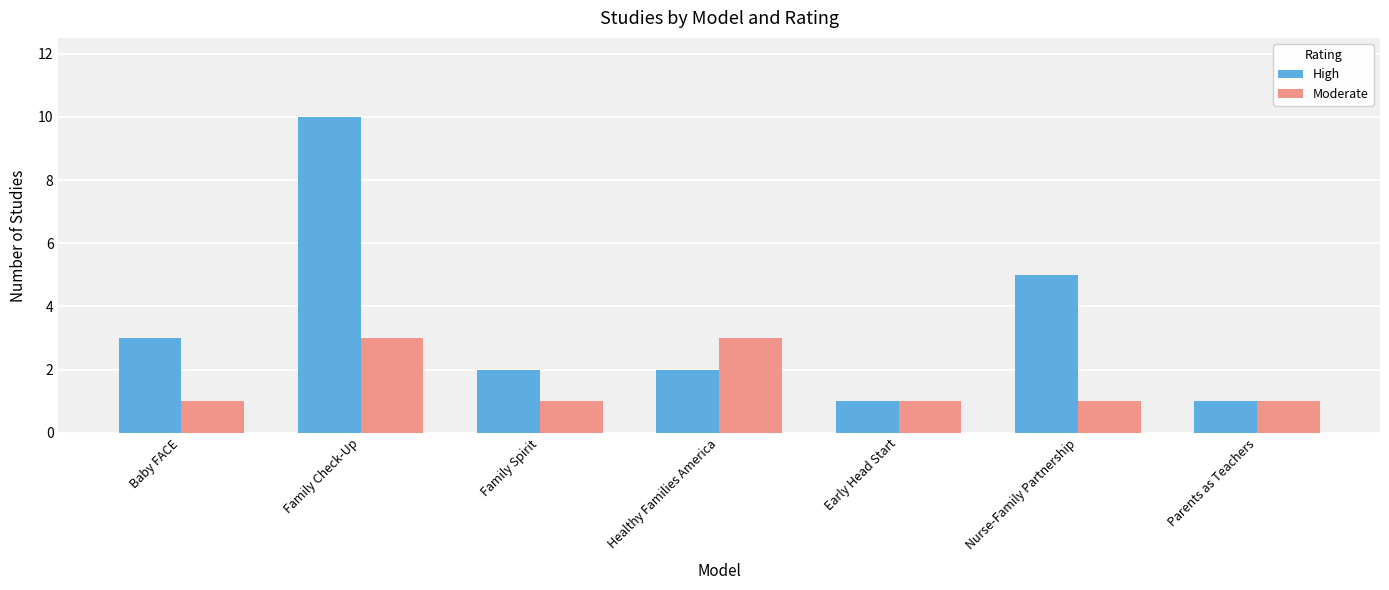

What is the total value across all series at Nurse-Family Partnership?

6